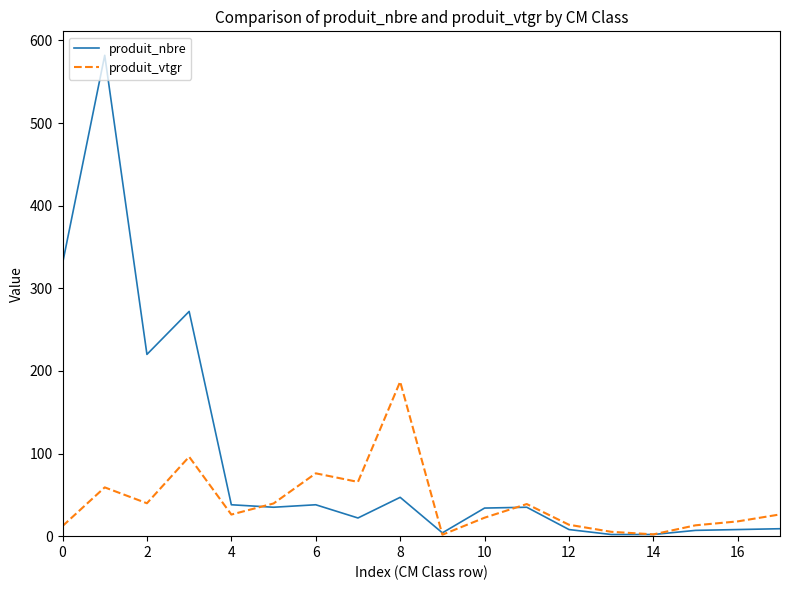

List the series in order of their overall mean, lowest first.

produit_vtgr, produit_nbre